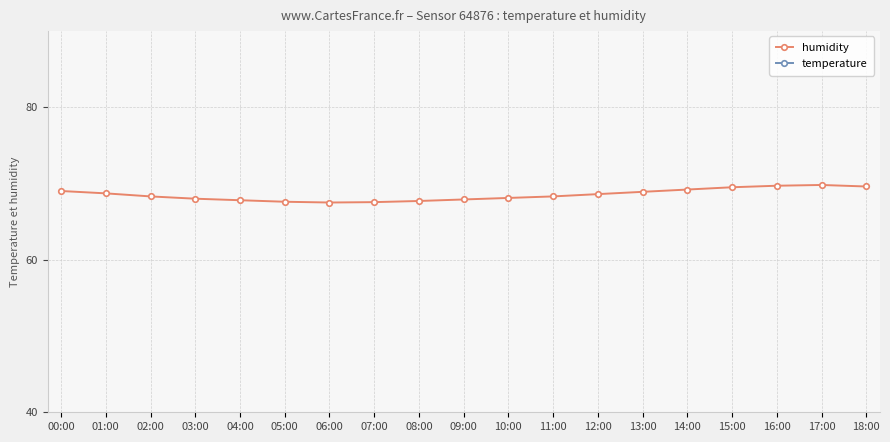

What is the sum of the temperature values at 01:00 and 12:00?

22.1